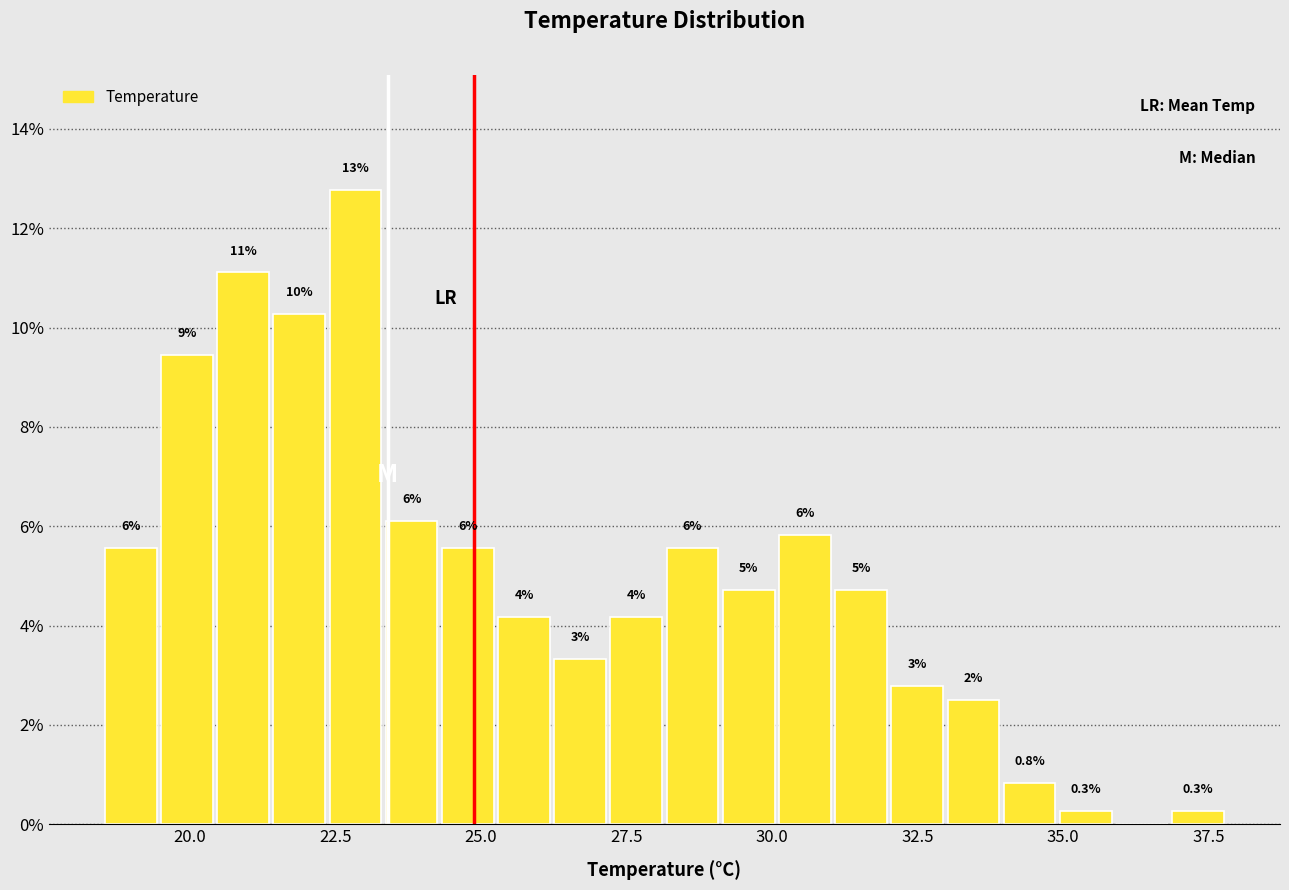

Around what value on the x-axis is the tallest bar? Give the approximate position of its centre, as read against the axis.

23.0